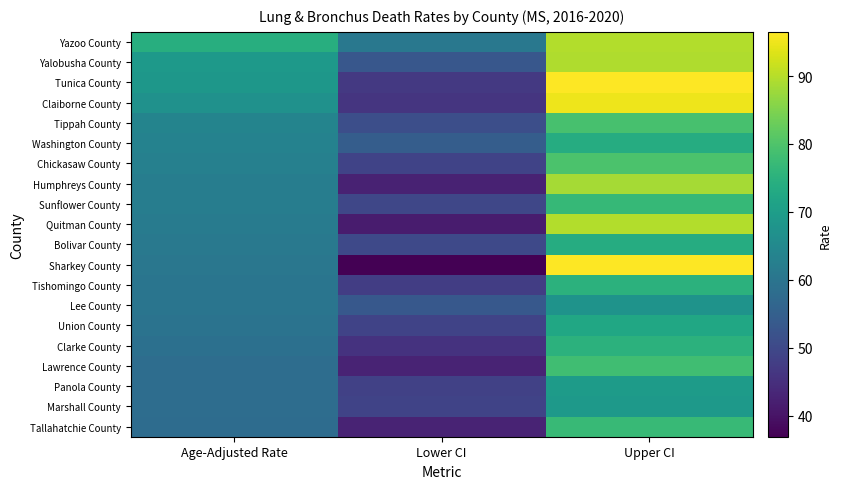

At which category does the chart reach its peak across all series?

Upper CI